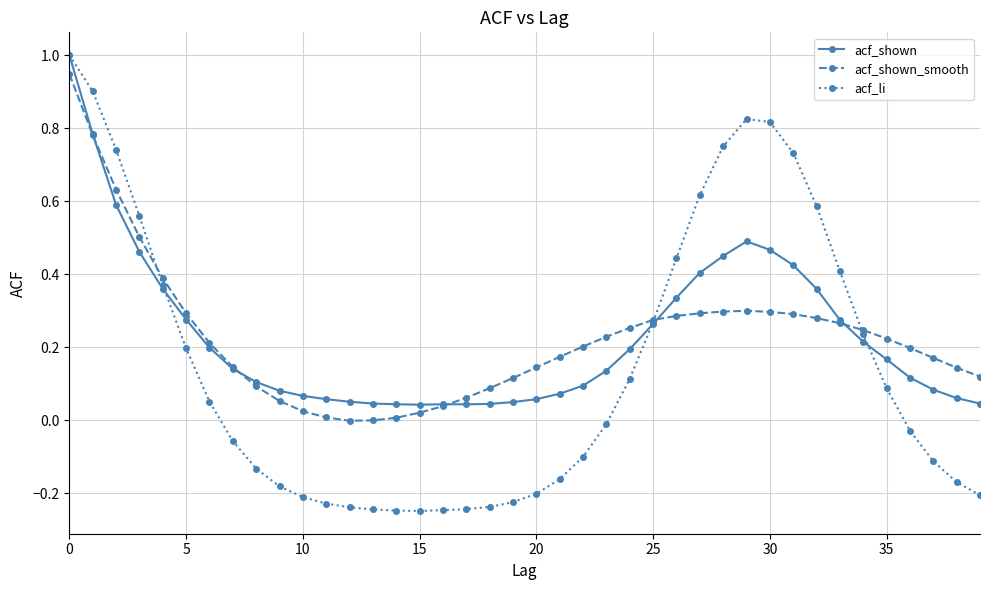

What is the difference between the maximum and minimum values in the acf_li series?

1.2